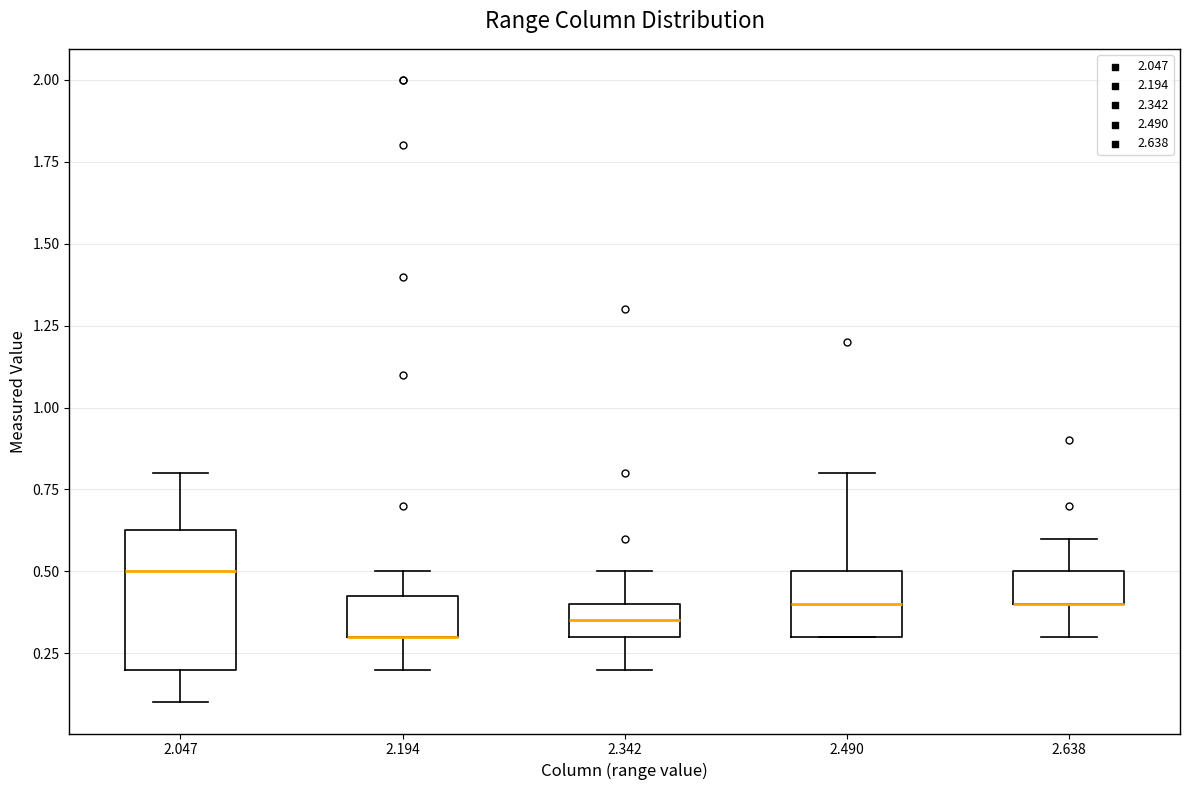

Where does the upper whisker of the box at x = 2.490 end on the y-axis? The values are not printed on the chart, so give them approximately, as read against the axis.

0.80